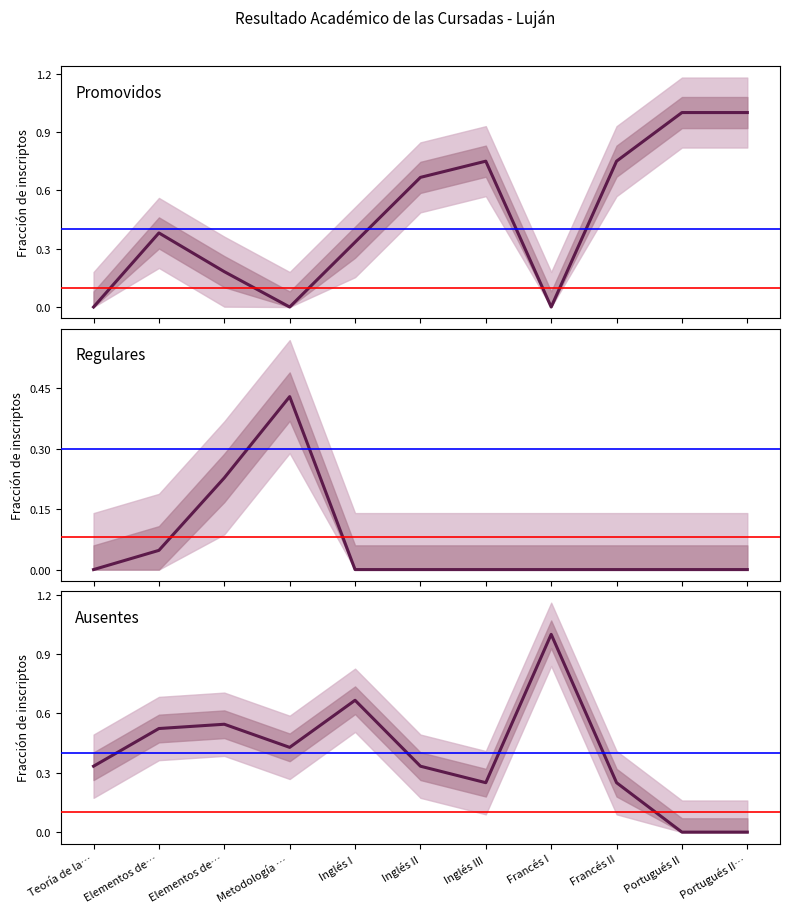

What is the sum of the Promovidos values at Inglés III and Portugués II?

1.8